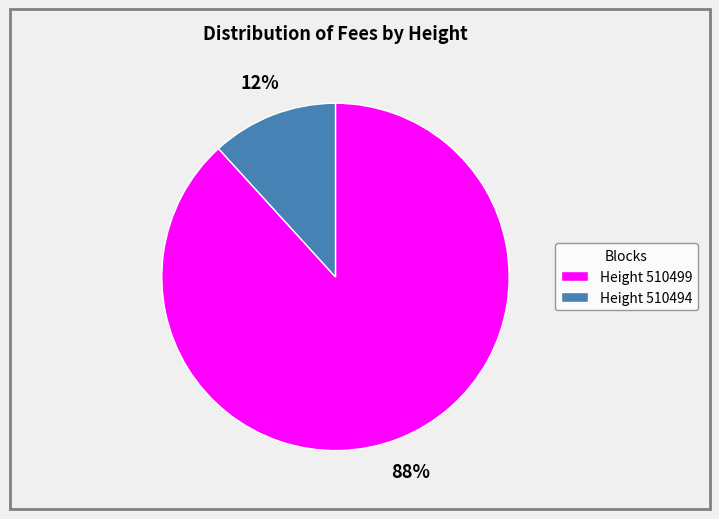

To the nearest percent, what is the difference between the largest and smallest slice percentages?

76%